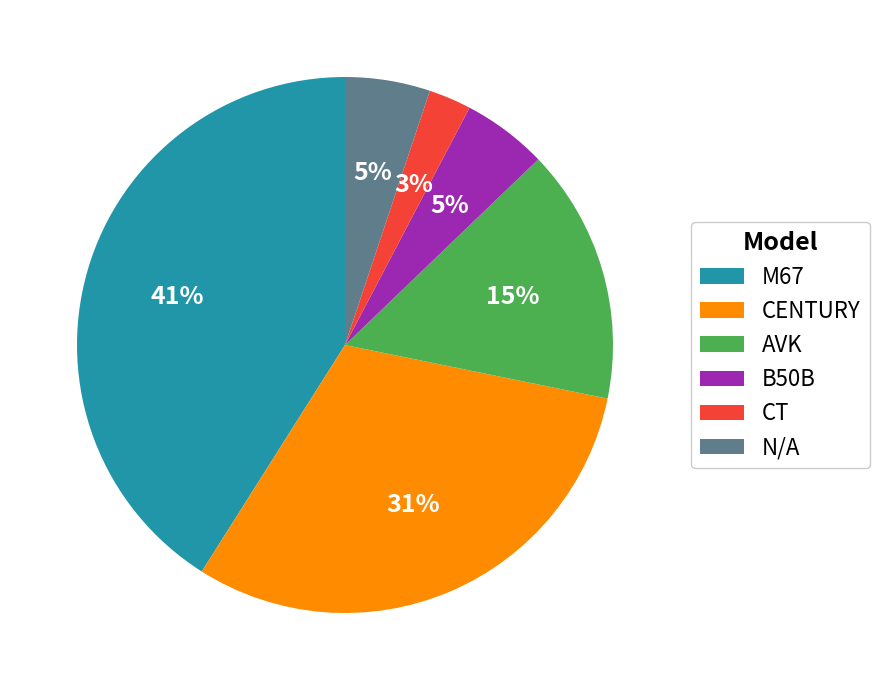

Does AVK account for over 50% of the chart?

No